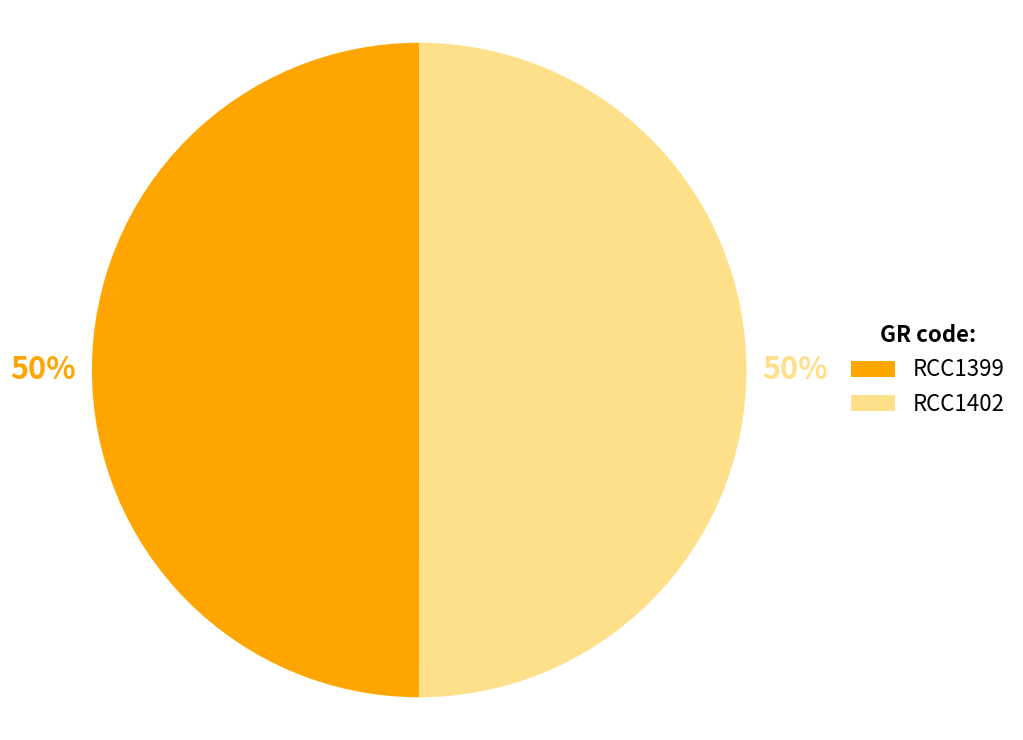

How many segments does this pie chart have?

2